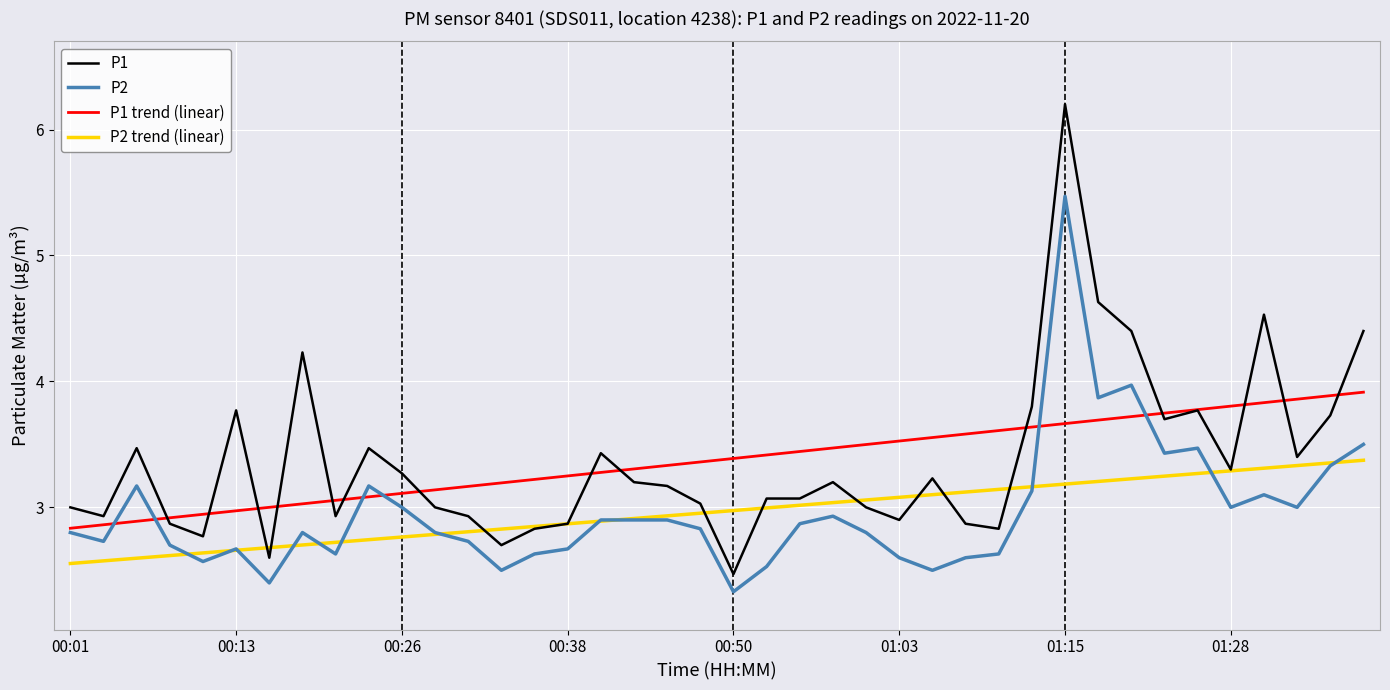

After their last crossing, which series has the higher values: P1 trend (linear) or P2?

P1 trend (linear)